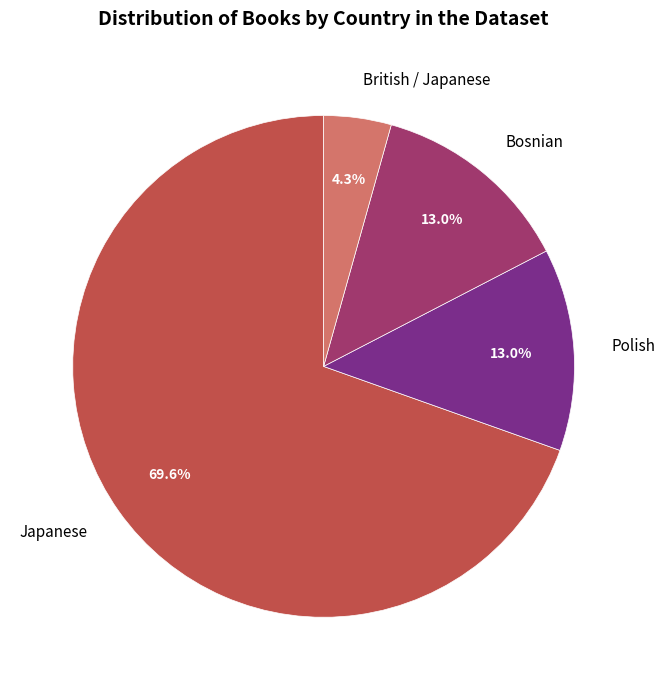

To the nearest percent, what is the combined percentage of Bosnian and Japanese?

83%